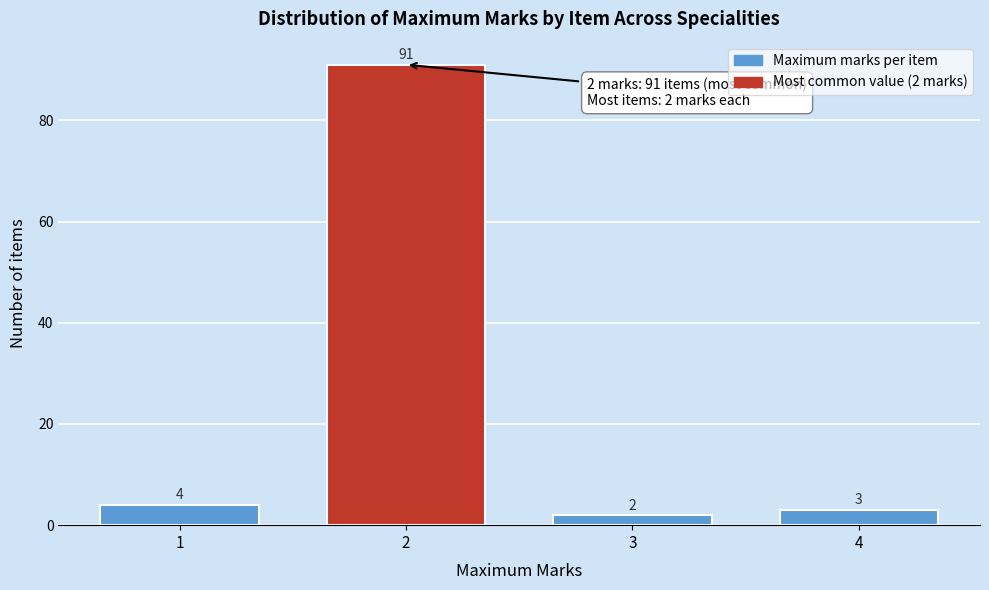

Reading left to right, extract all data points from this chart.

1=4	2=91	3=2	4=3